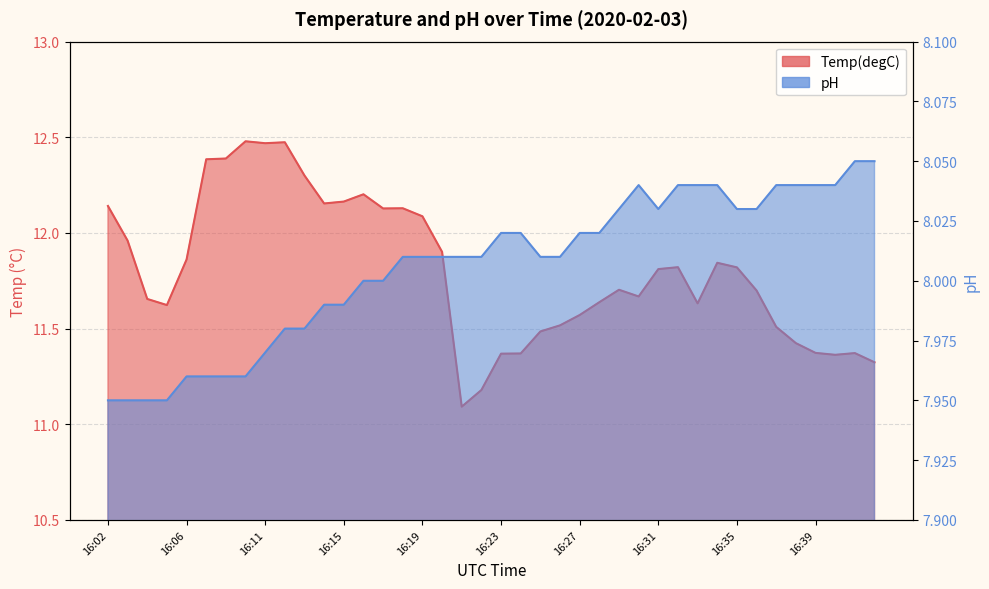

Rank the categories by Temp(degC) value from lowest to highest.

16:21, 16:22, 16:42, 16:40, 16:23, 16:24, 16:41, 16:39, 16:38, 16:25, 16:37, 16:26, 16:27, 16:05, 16:33, 16:28, 16:04, 16:30, 16:36, 16:29, 16:31, 16:35, 16:32, 16:34, 16:06, 16:20, 16:03, 16:19, 16:17, 16:18, 16:02, 16:14, 16:15, 16:16, 16:13, 16:07, 16:08, 16:11, 16:12, 16:10